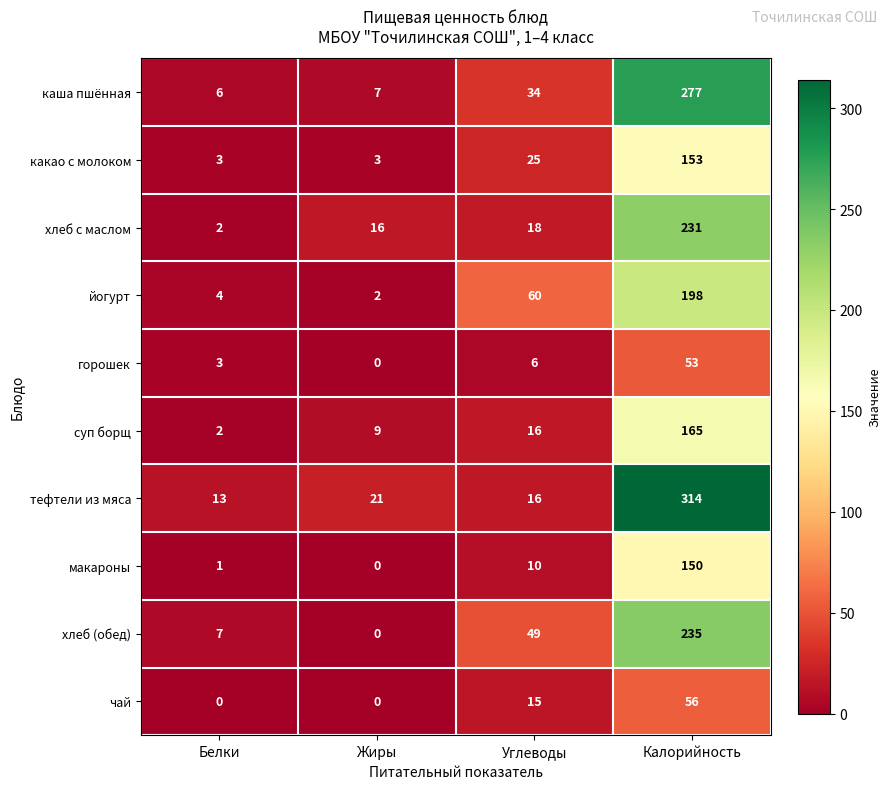

At which label does хлеб (обед) reach its minimum?

Жиры